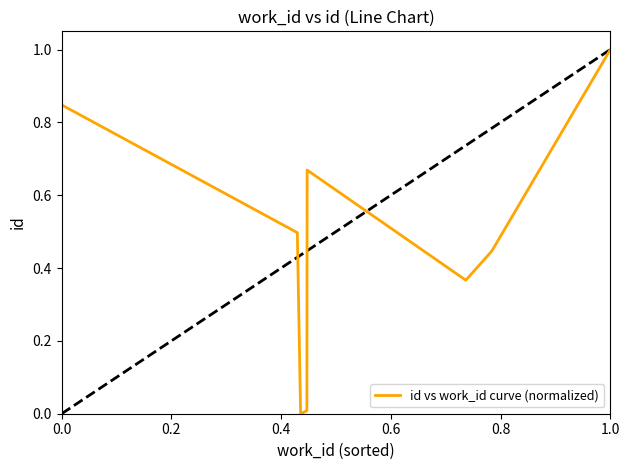

What is the greatest value displayed?

1.0